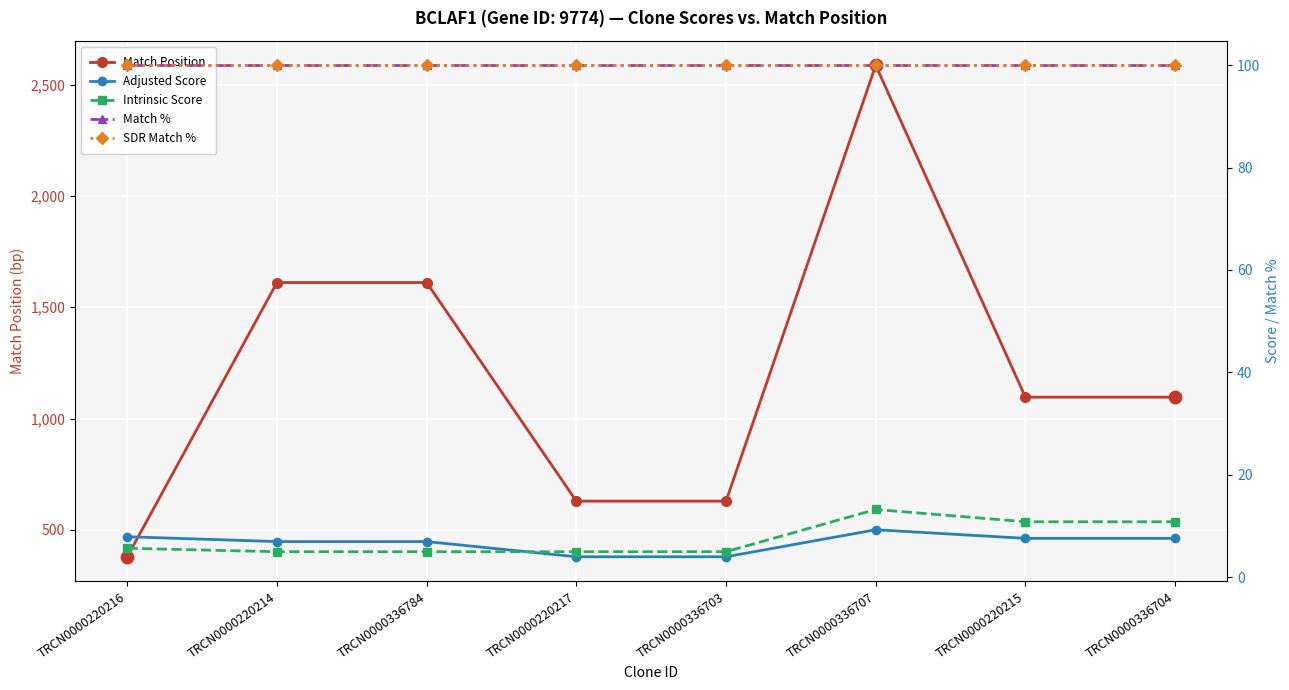

Which series reaches the minimum Y coordinate?

Adjusted Score